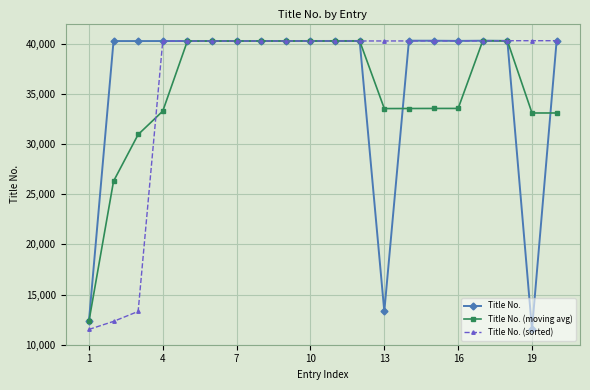

True or false: Title No. has more than 0 points higher than both neighbors.

True